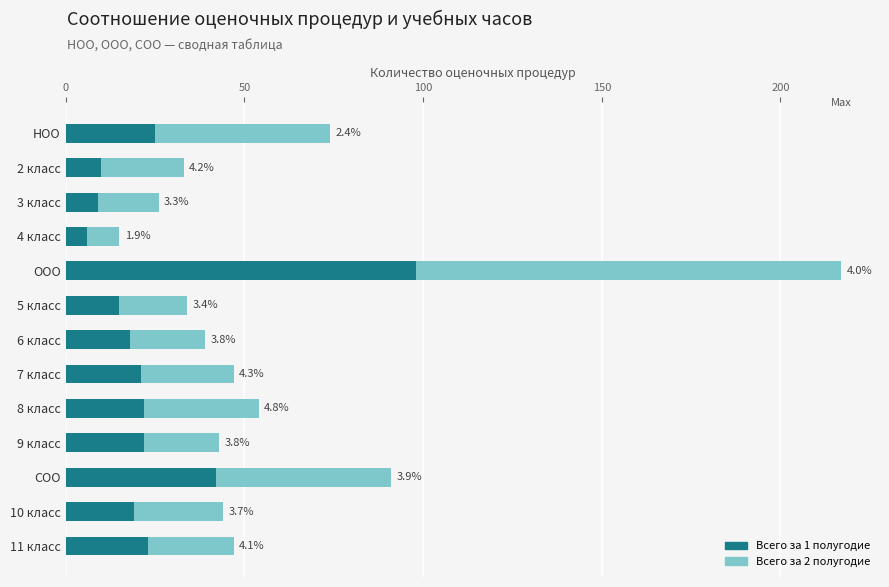

What is the average value of the Всего за 2 полугодие series?

33